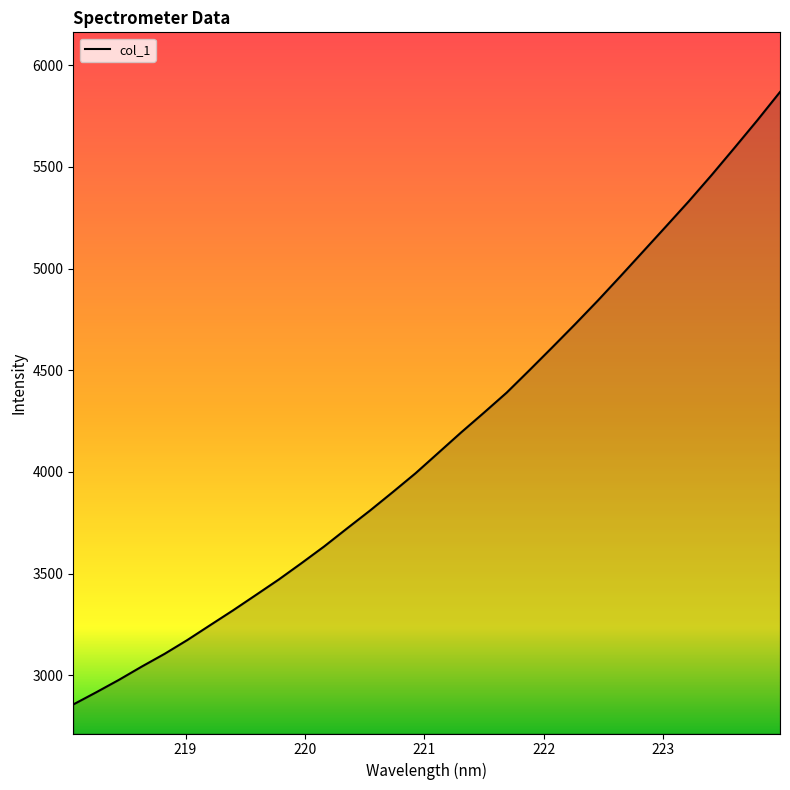

True or false: there are more than 1 points higher than both neighbors.

False